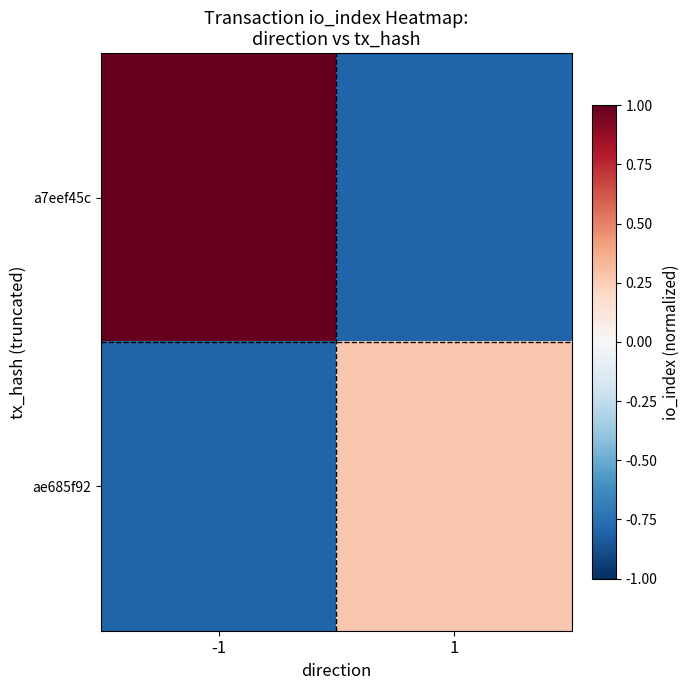

Reading right to left, transcribe all the data shown in this chart.

a7eef45c: 1=-0.8	-1=1.0
ae685f92: 1=0.3	-1=-0.8